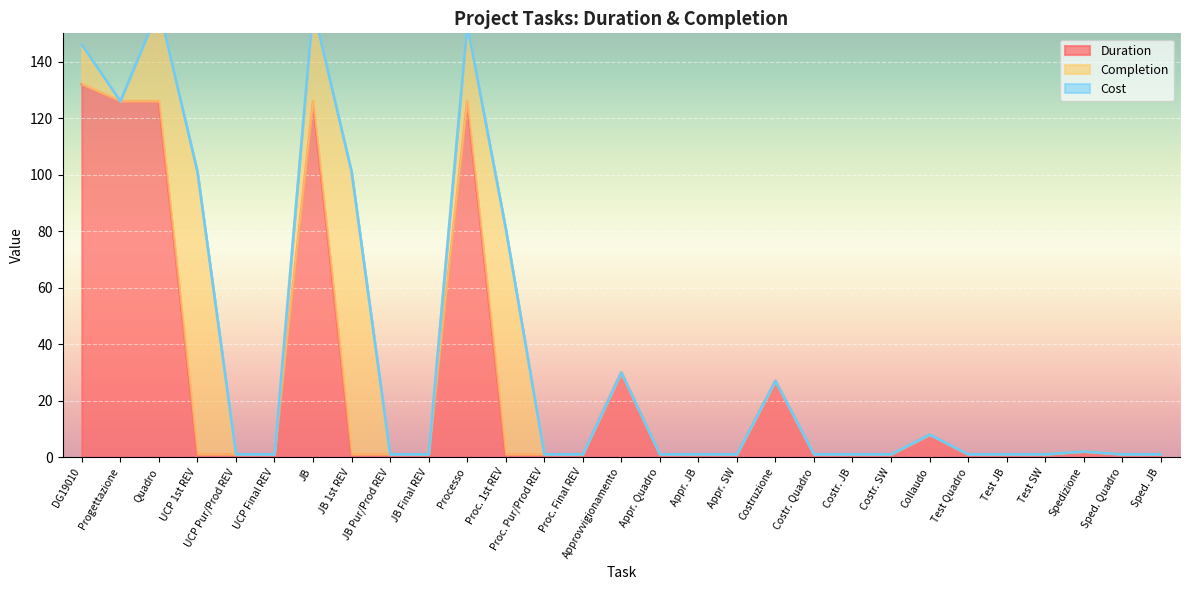

True or false: Cost has a value of 0 at Appr. JB.

True